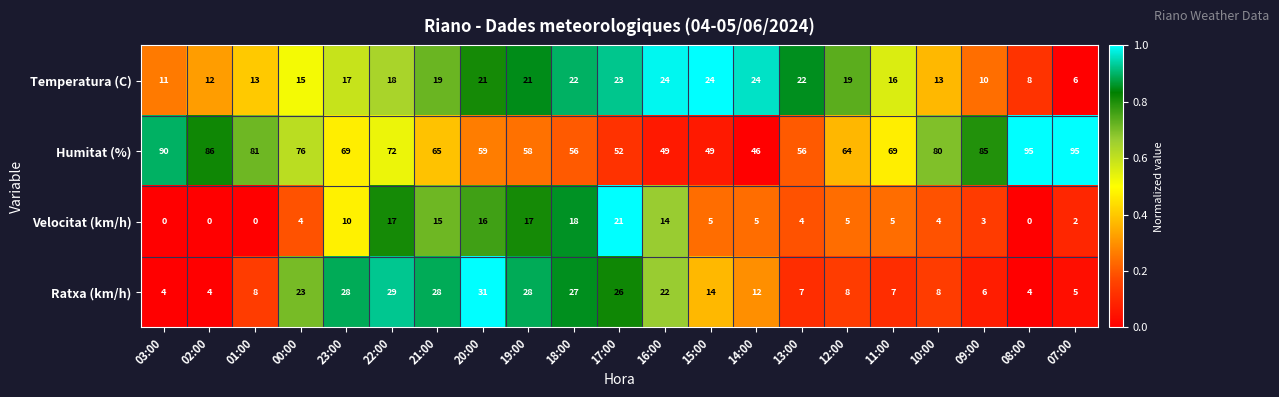

How many data points in Humitat (%) are less than 69?

10